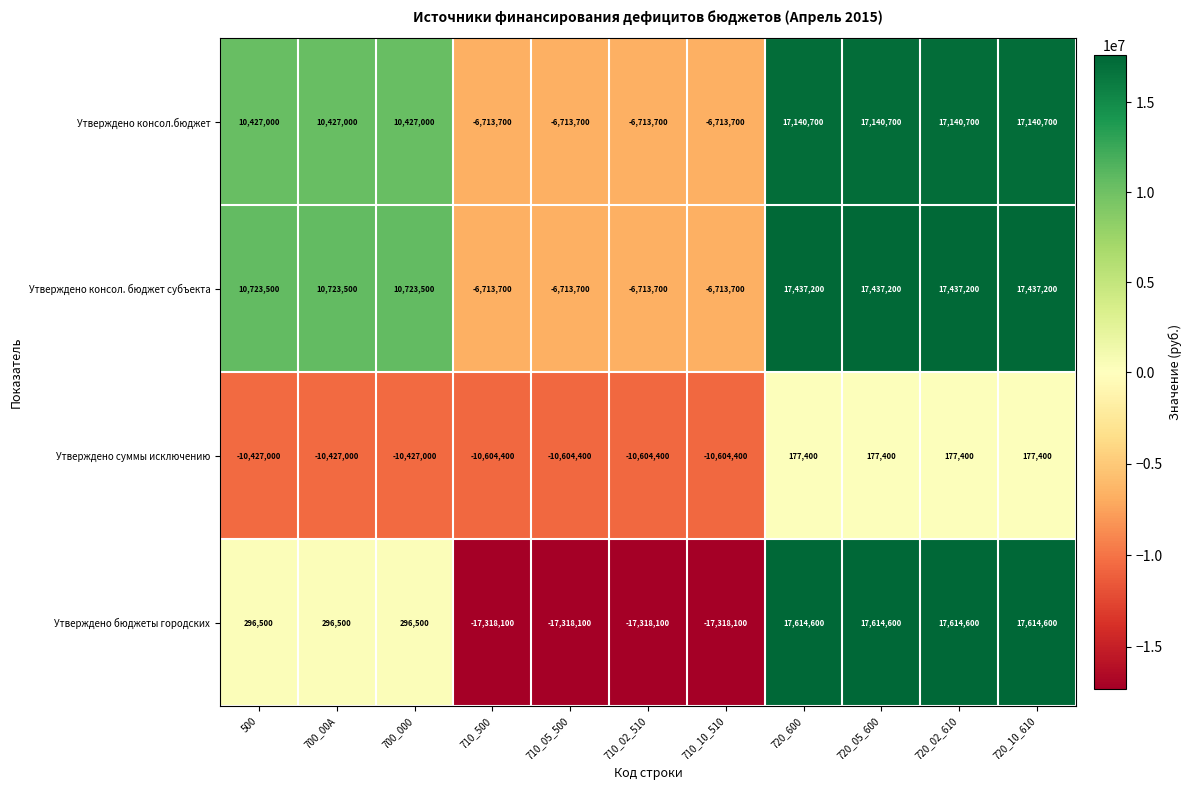

The value of Утверждено бюджеты городских at 720_600 is 17614600. True or false?

True